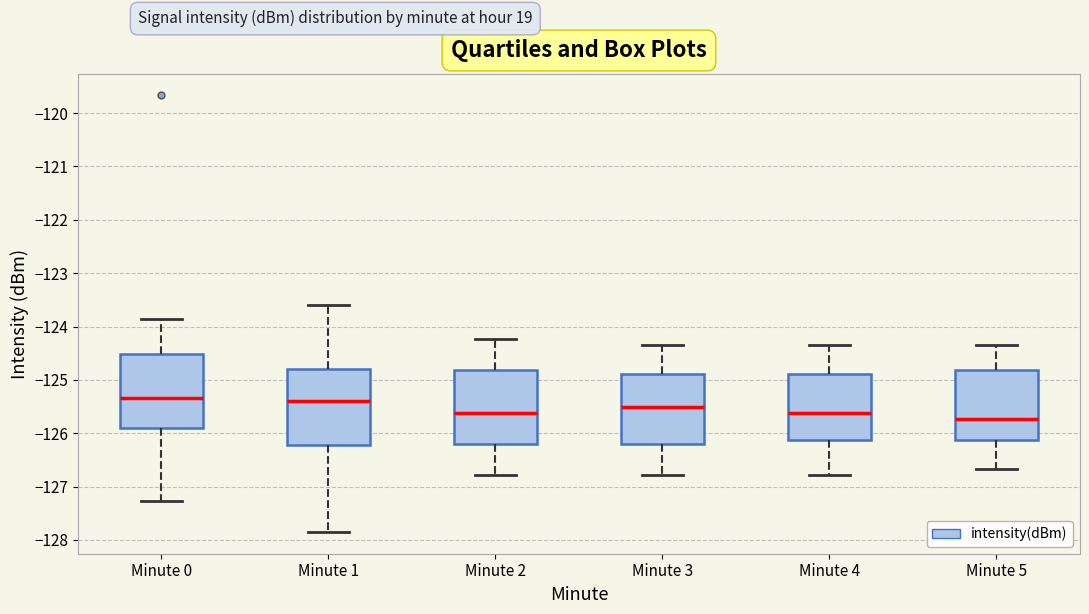

Reading left to right, read every box against the y-axis: the position of its median line, the range the box covers, and the ends of its whiskers. The values are not printed on the chart, so give them approximately, as read against the axis.

Minute 0: median -125.3, box -125.9 to -124.5, whiskers -127.3 to -123.9
Minute 1: median -125.4, box -126.2 to -124.8, whiskers -127.8 to -123.6
Minute 2: median -125.6, box -126.2 to -124.8, whiskers -126.8 to -124.2
Minute 3: median -125.5, box -126.2 to -124.9, whiskers -126.8 to -124.3
Minute 4: median -125.6, box -126.1 to -124.9, whiskers -126.8 to -124.3
Minute 5: median -125.7, box -126.1 to -124.8, whiskers -126.7 to -124.3